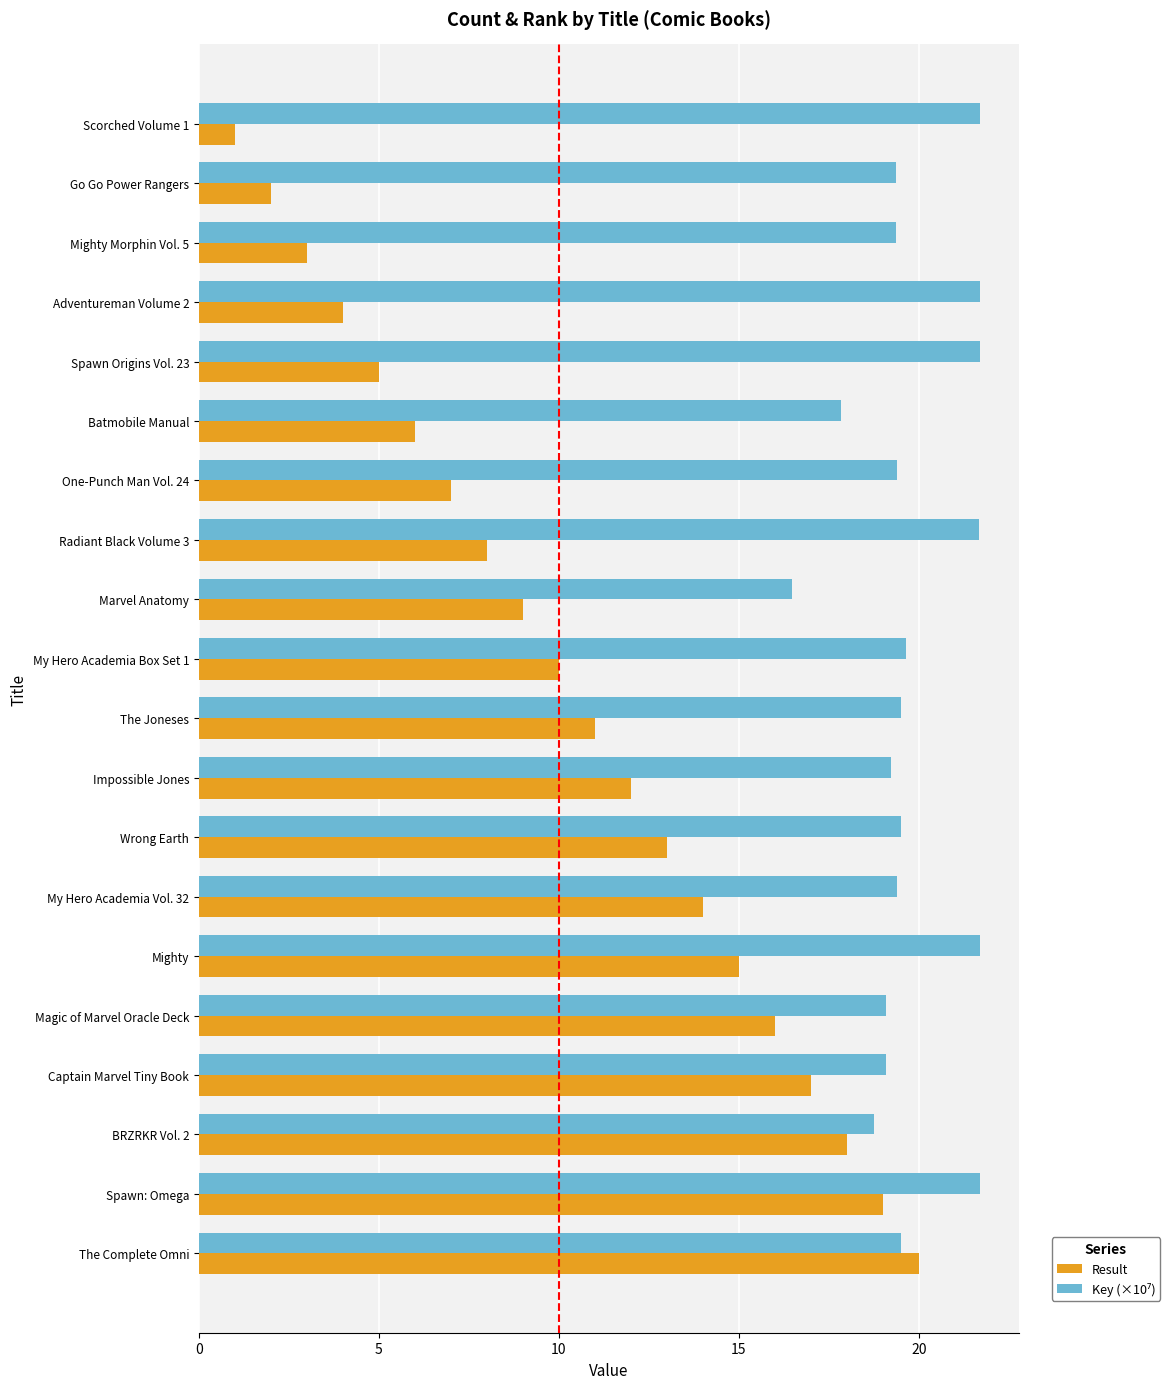

At which category is the sum across all series the highest?

Spawn: Omega